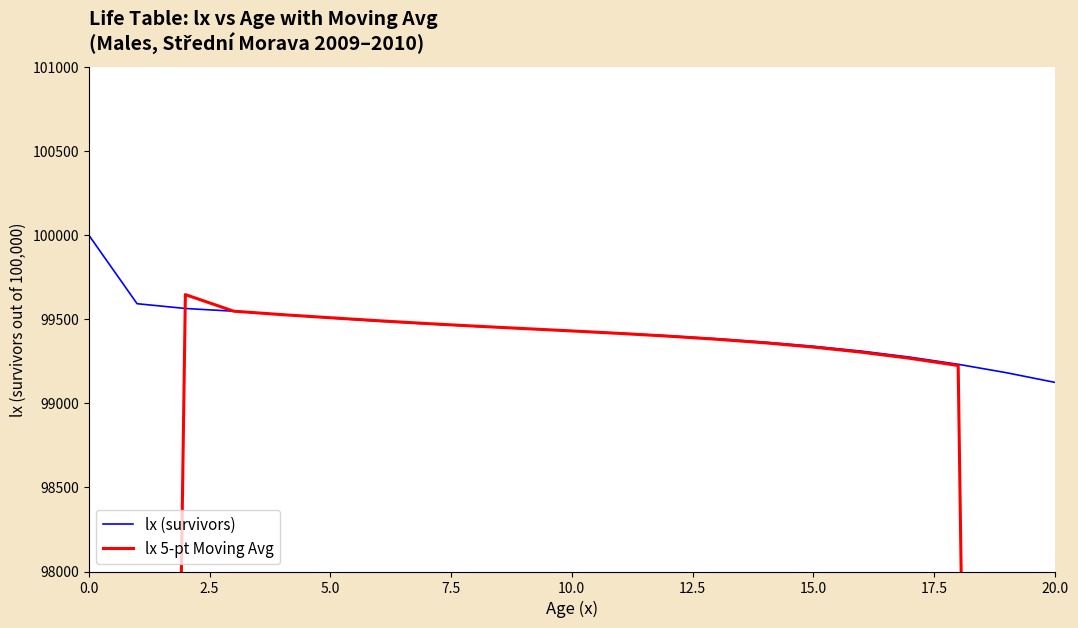

What is the difference between the maximum and minimum values in the lx 5-pt Moving Avg series?

40138.6